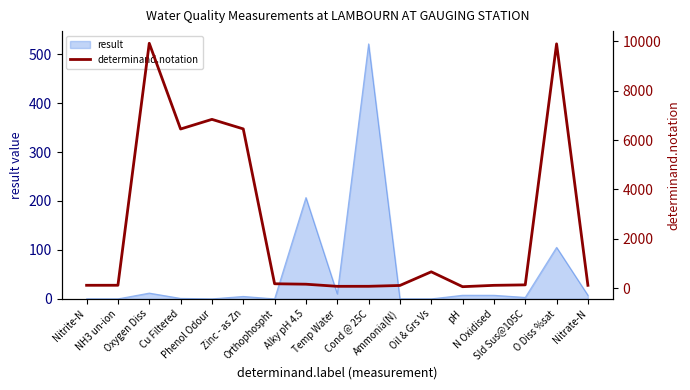

What is the highest value of the result series?

521.0